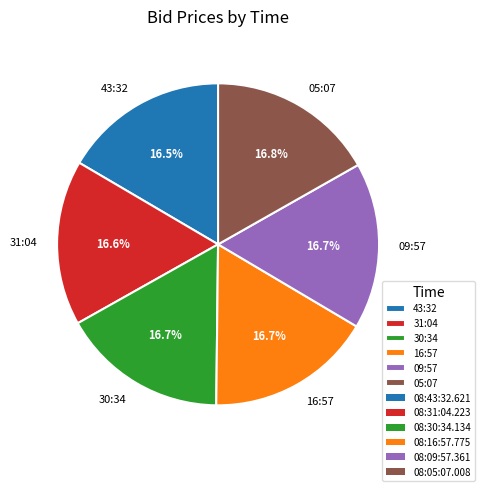

Approximately how many times larger is the value at 30:34 compared to 05:07?

1.0